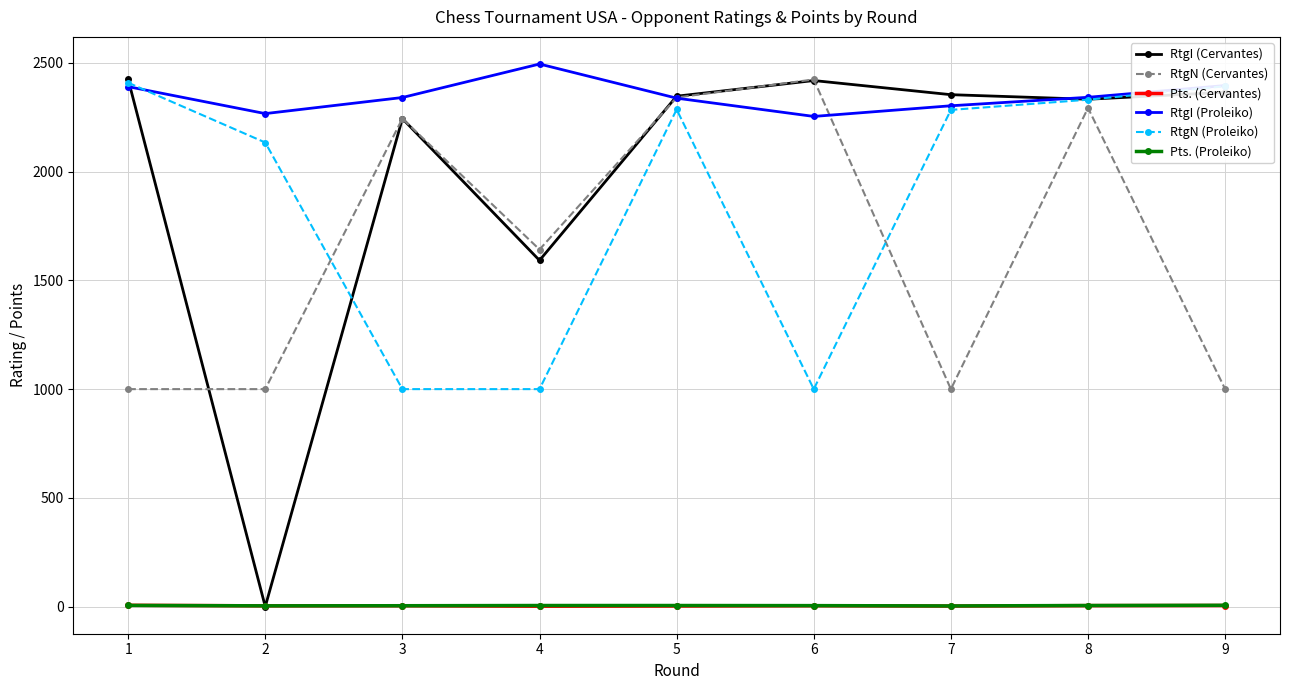

The value of RtgI (Proleiko) at 6 is 2254.0. True or false?

True